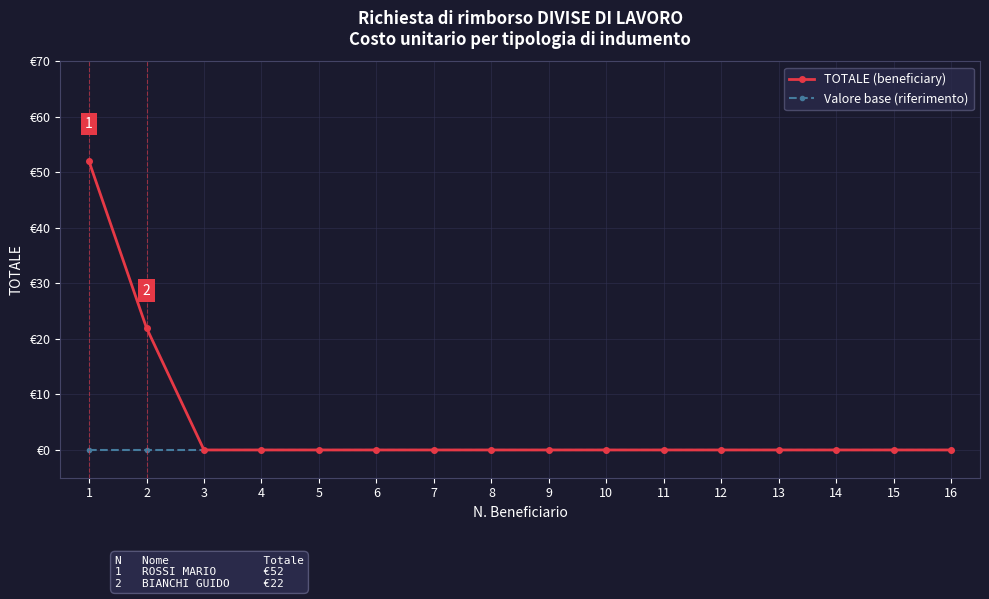

What are all the series names shown in the legend?

TOTALE (beneficiary), Valore base (riferimento)